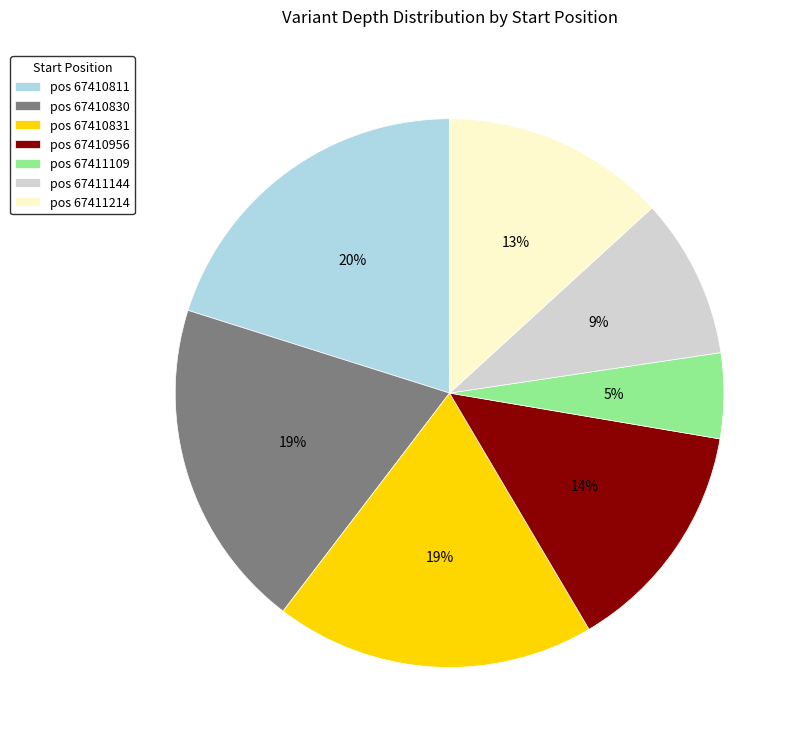

Does any single category account for the majority?

No